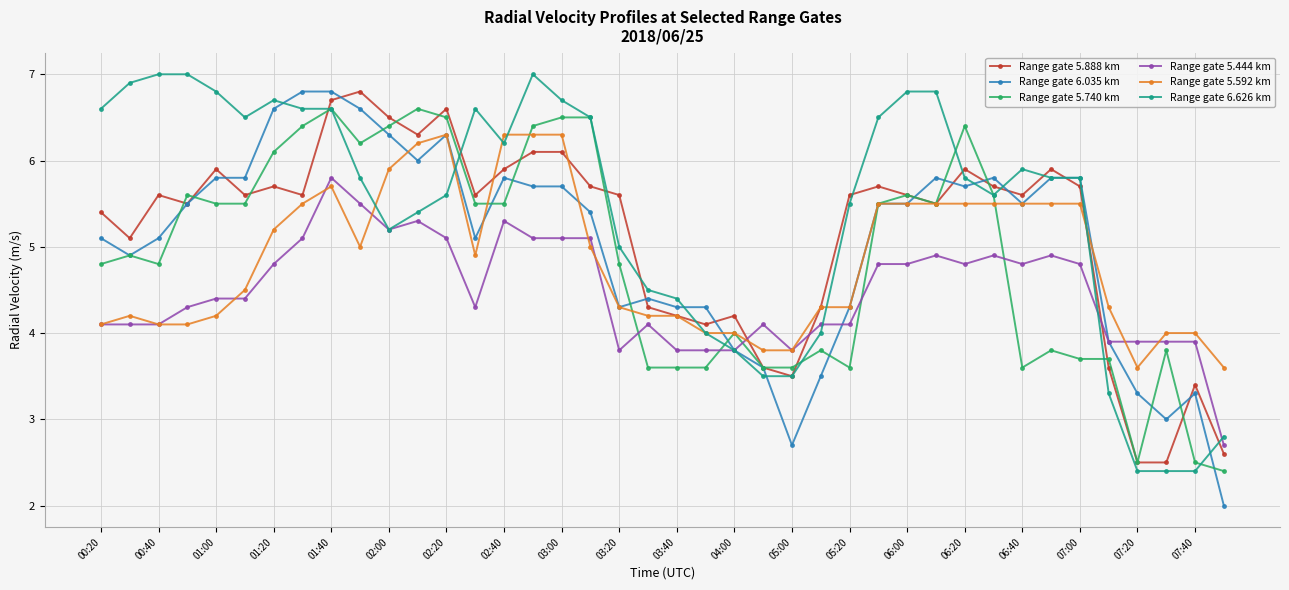

Which series has the largest total across all categories?

Range gate 6.626 km